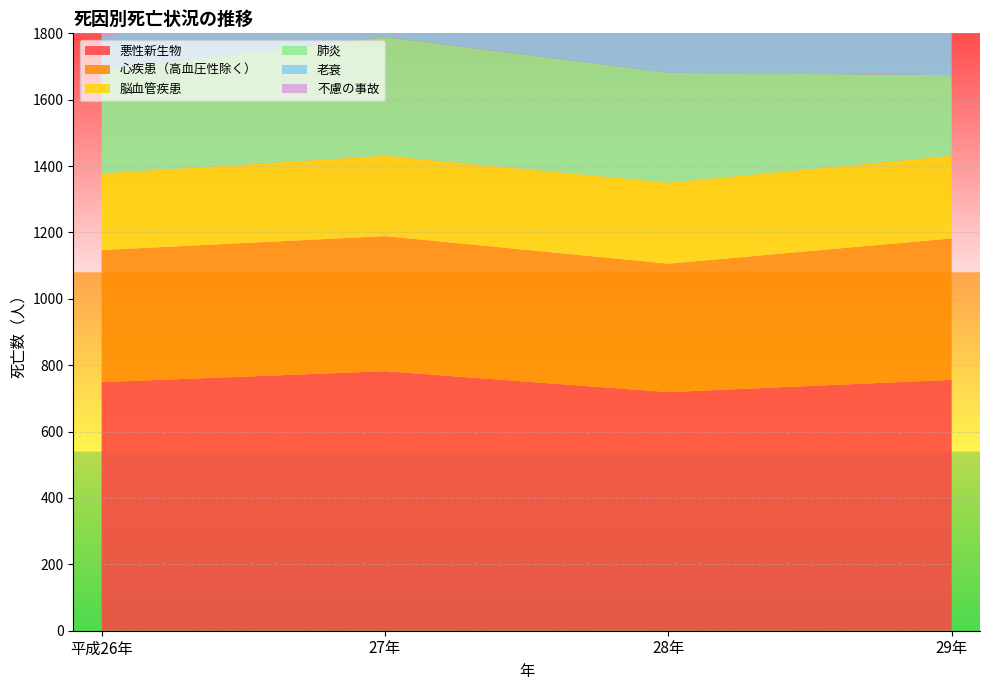

Reading right to left, what are all the values shown in this chart?

悪性新生物: 29年=756	28年=719	27年=782	平成26年=749
心疾患（高血圧性除く）: 29年=426	28年=387	27年=407	平成26年=398
脳血管疾患: 29年=249	28年=244	27年=242	平成26年=231
肺炎: 29年=243	28年=331	27年=358	平成26年=312
老衰: 29年=180	28年=141	27年=141	平成26年=101
不慮の事故: 29年=108	28年=85	27年=81	平成26年=84